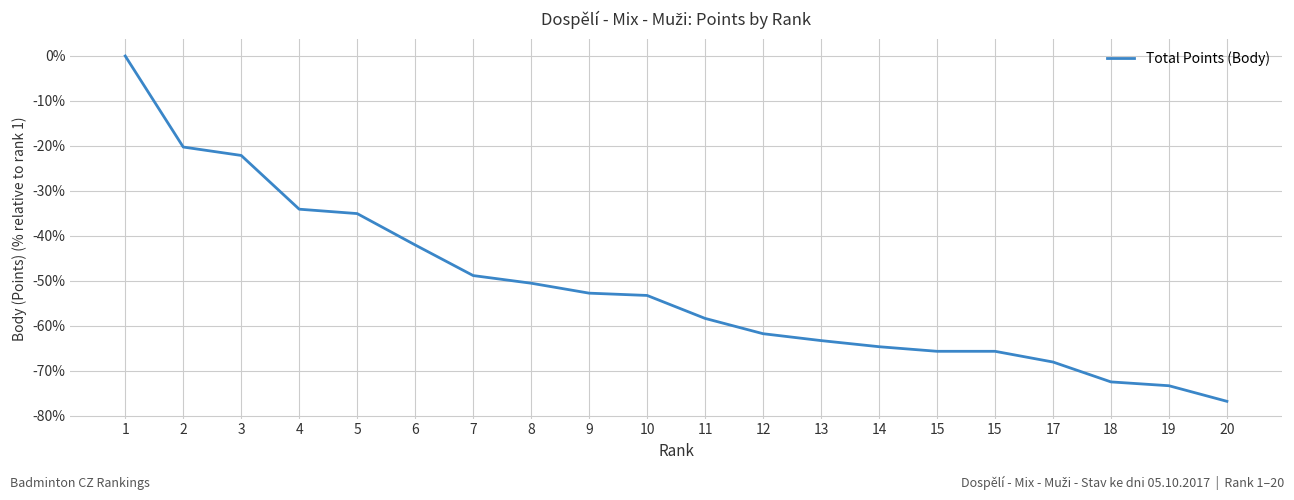

How many lines are shown in the chart?

1